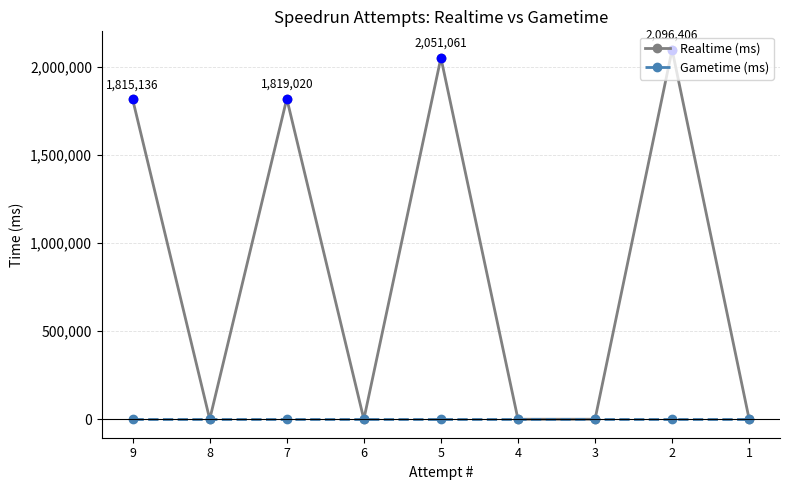

At how many categories does at least one series exceed 815012?

4